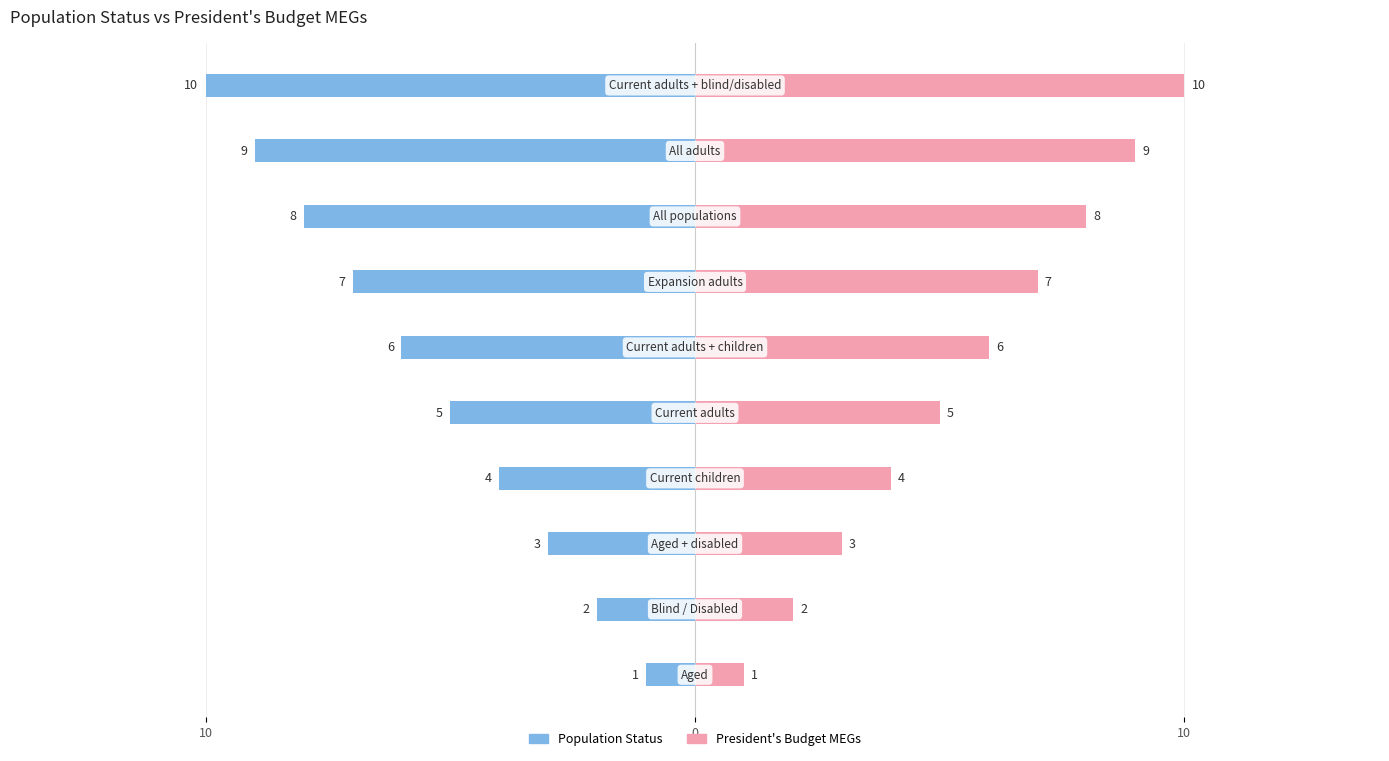

How many values in the Population Status series exceed -5?

4